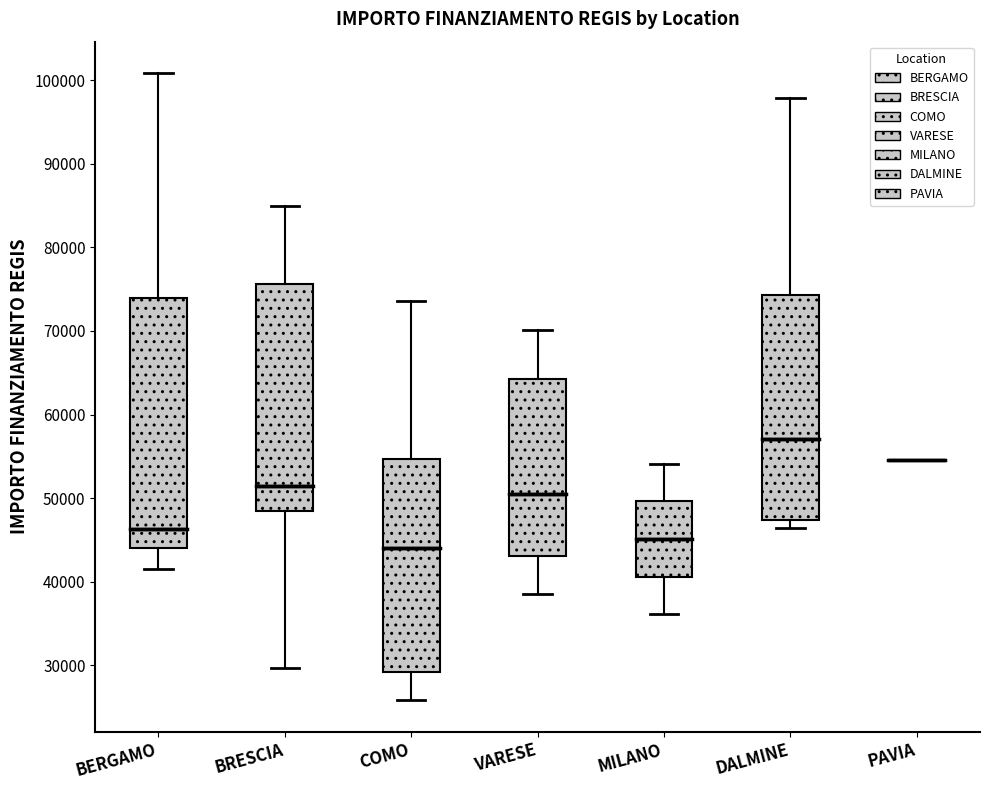

Reading left to right, transcribe this box plot: for each box, give where its median line is, the range the box spans, and where its two whiskers end, as read against the y-axis. The values are not printed on the chart, so give them approximately, as read against the axis.

BERGAMO: median 46000, box 44000 to 74000, whiskers 41000 to 101000
BRESCIA: median 52000, box 48000 to 76000, whiskers 30000 to 85000
COMO: median 44000, box 29000 to 55000, whiskers 26000 to 74000
VARESE: median 51000, box 43000 to 64000, whiskers 39000 to 70000
MILANO: median 45000, box 41000 to 50000, whiskers 36000 to 54000
DALMINE: median 57000, box 47000 to 74000, whiskers 46000 to 98000
PAVIA: box collapsed to a line at 55000, whiskers 55000 to 55000